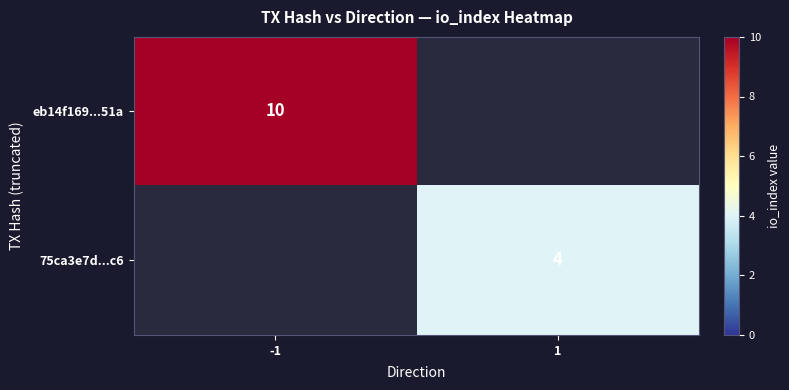

The value of 75ca3e7d...c6 at 1 is 4. True or false?

True